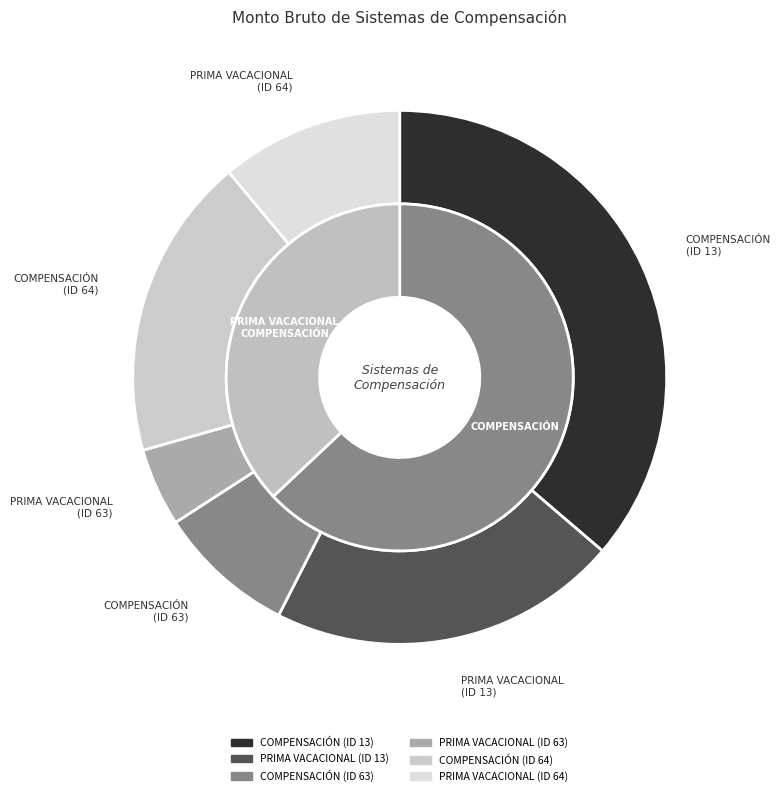

Which series changed the most between COMPENSACIÓN and PRIMA VACACIONAL COMPENSACIÓN?

COMPENSACIÓN